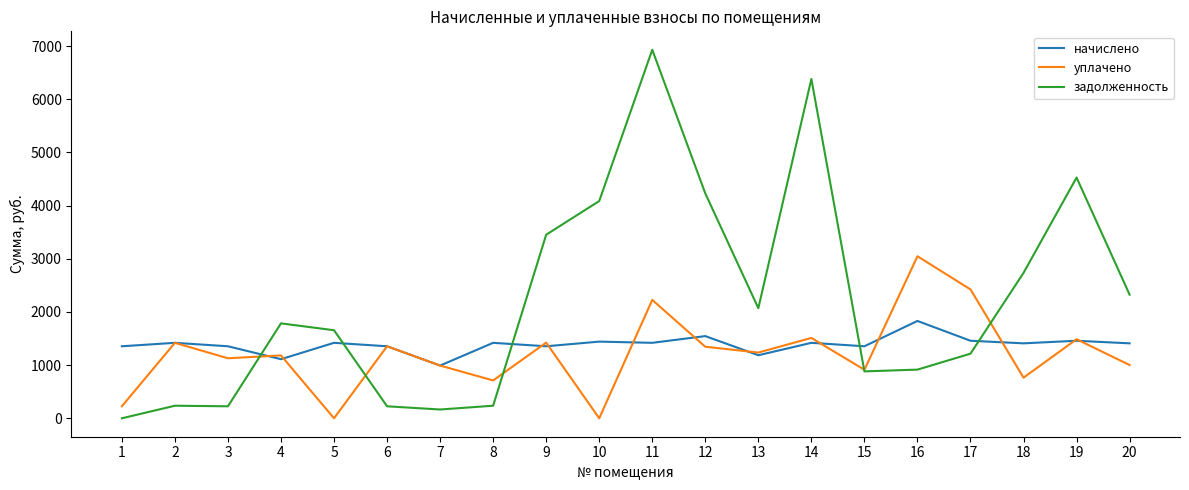

Rank the series by their maximum value, from lowest to highest.

начислено, уплачено, задолженность